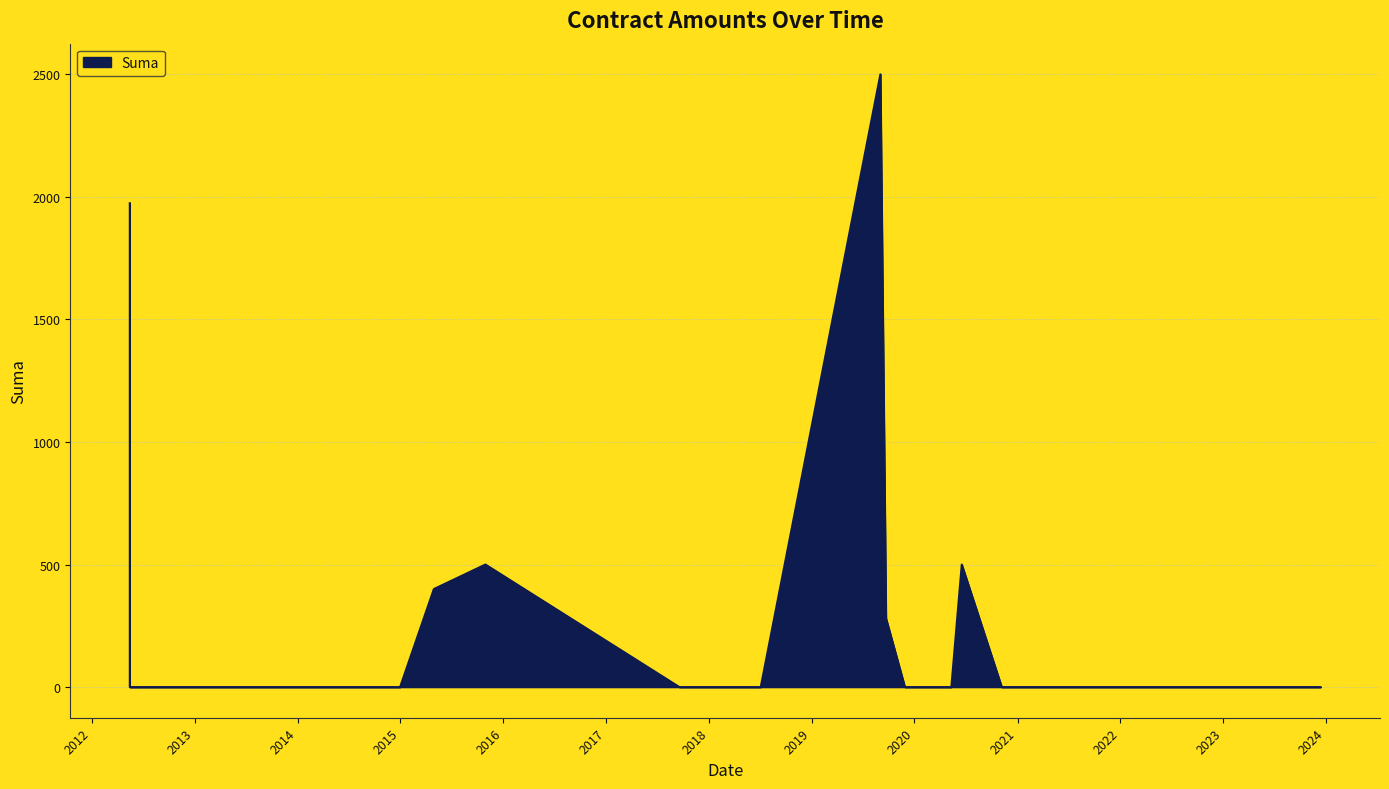

How many values are above zero?

6